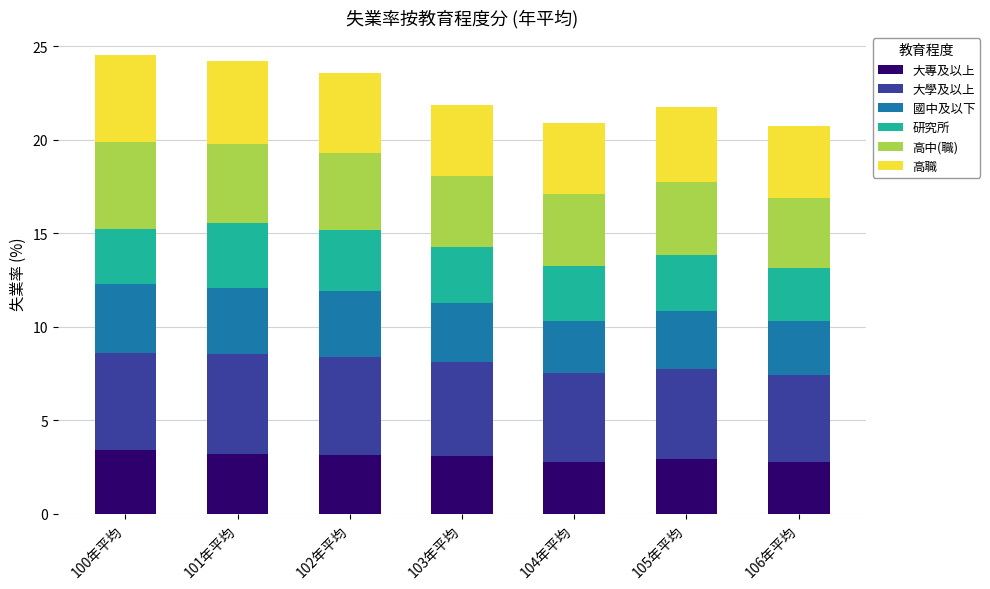

The value of 大專及以上 at 103年平均 is 1.7. True or false?

False